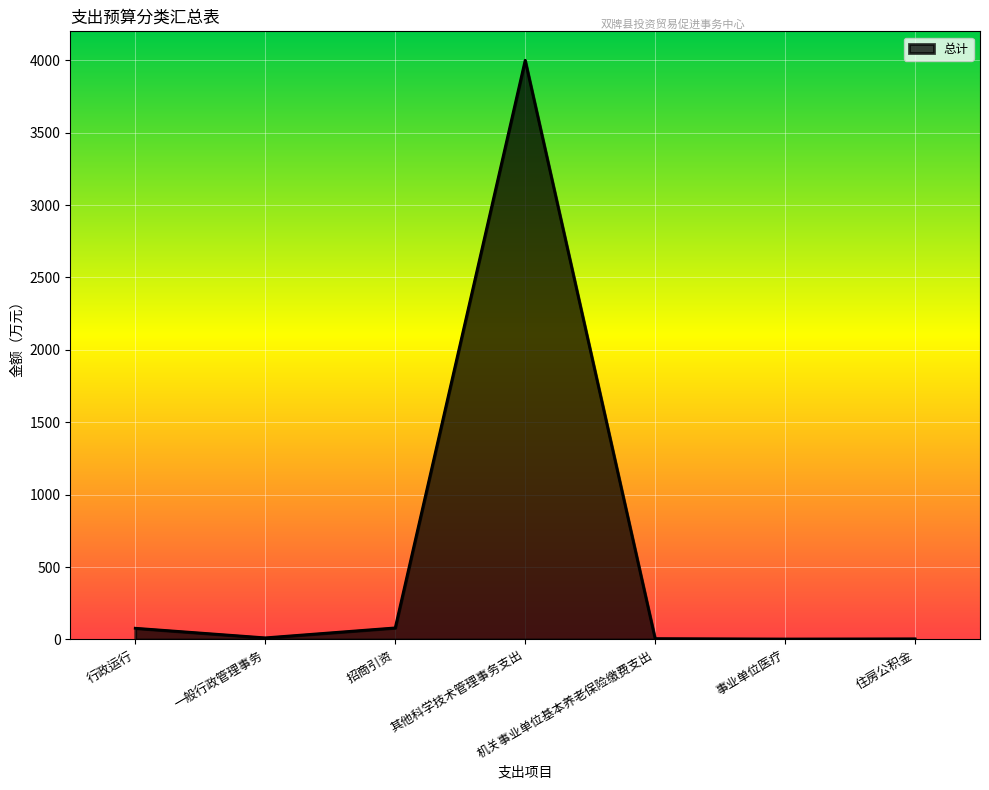

At which label is the value closest to 2001?

招商引资